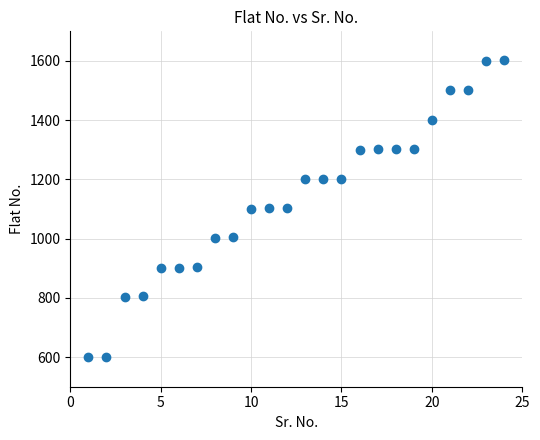

What is the range of X values (max minus min)?

23